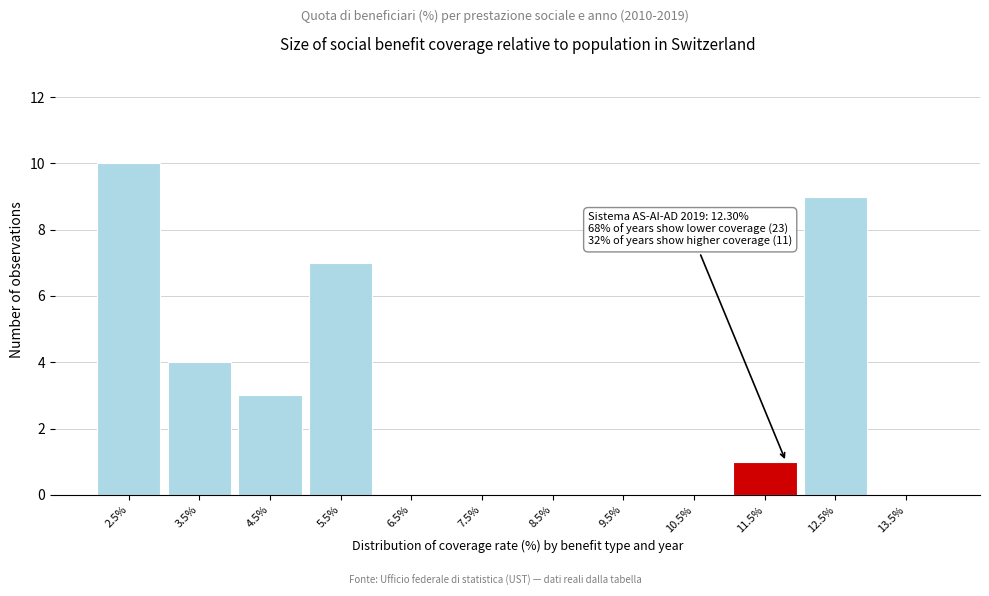

Reading left to right, extract all data points from this chart.

2.5%=10	3.5%=4	4.5%=3	5.5%=7	6.5%=0	7.5%=0	8.5%=0	9.5%=0	10.5%=0	11.5%=1	12.5%=9	13.5%=0